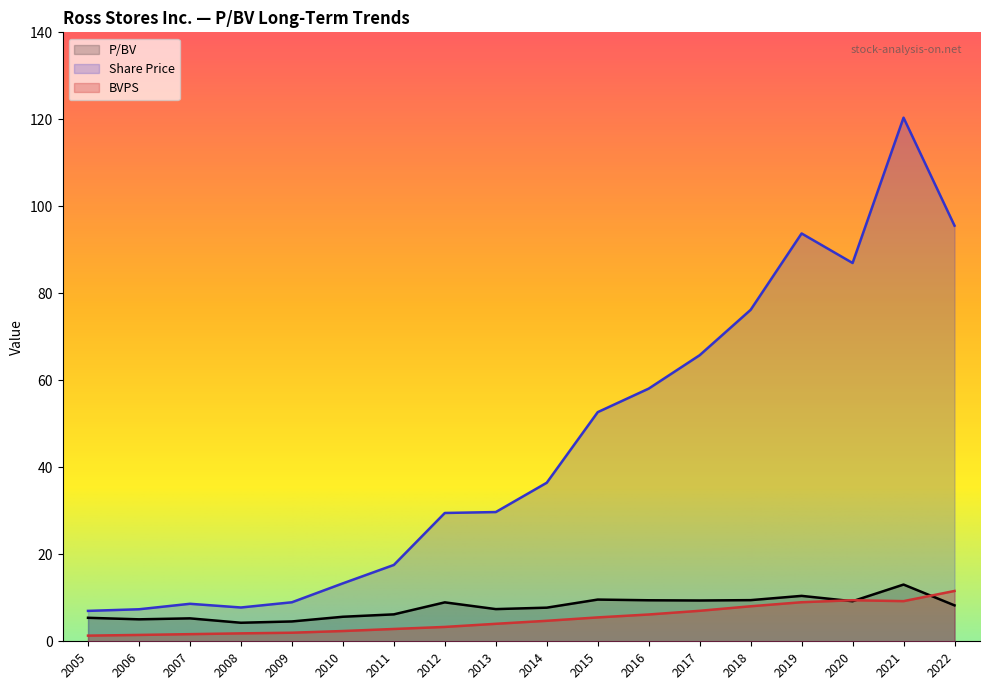

The value of Share Price at 2017 is 99.8. True or false?

False